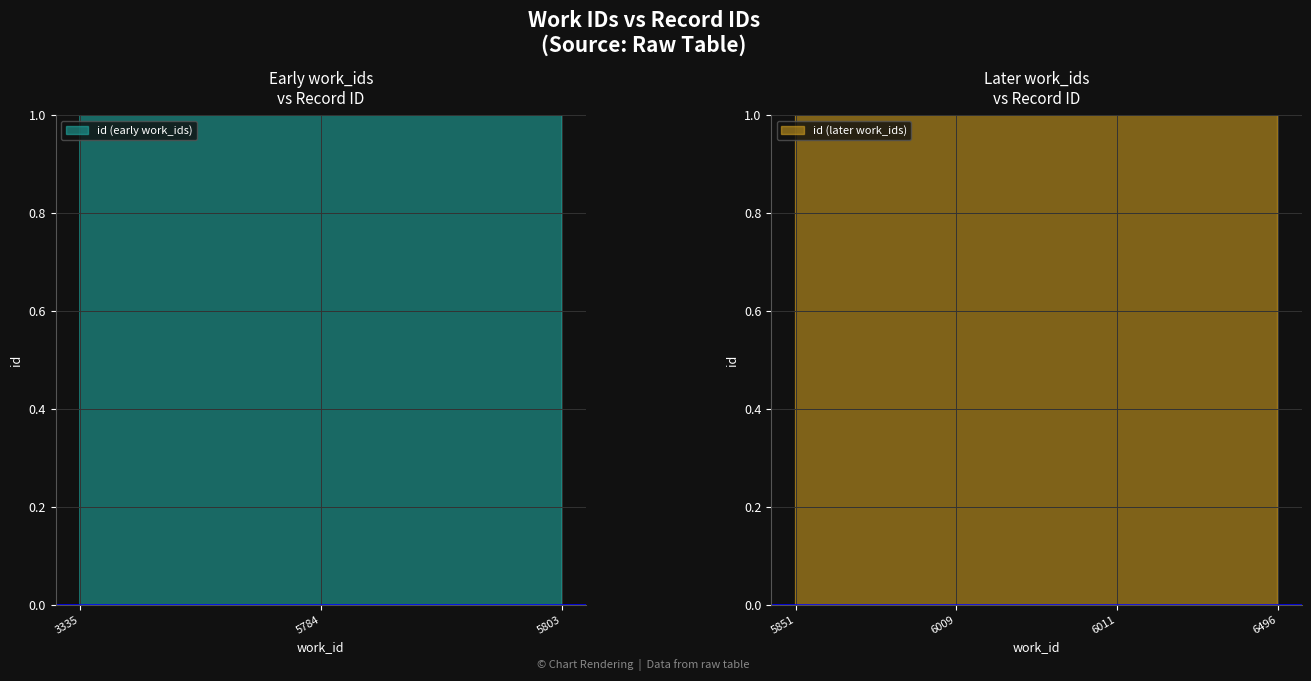

What is the average value?

15444